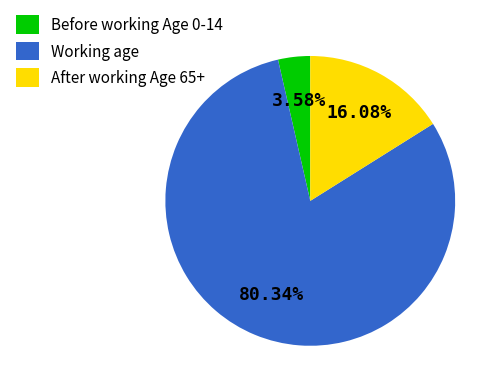

What is the majority slice?

Working age